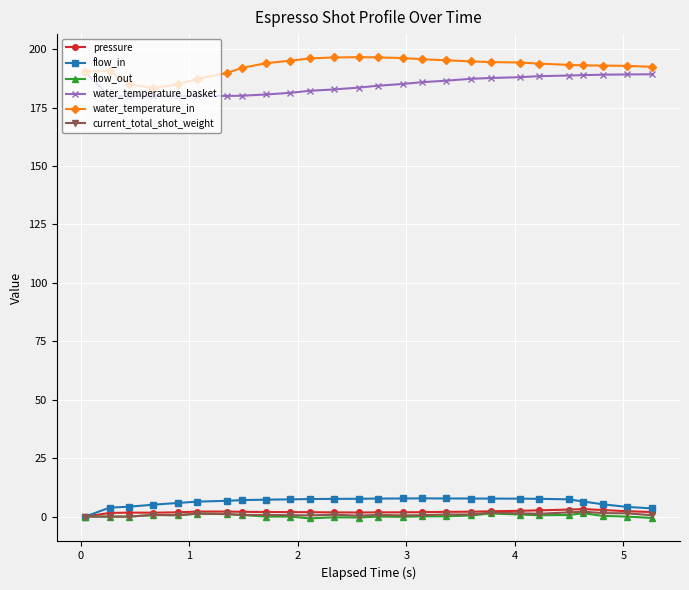

True or false: water_temperature_basket and current_total_shot_weight cross at least once.

False